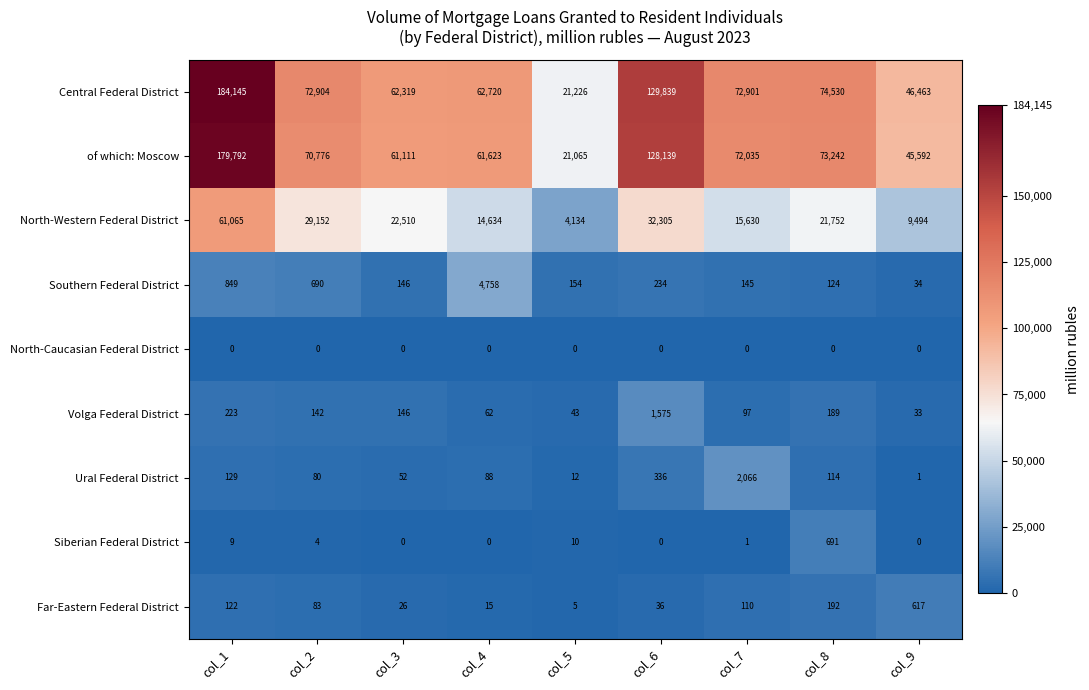

Is the value of Far-Eastern Federal District at col_5 greater than the value of North-Western Federal District at col_5?

No